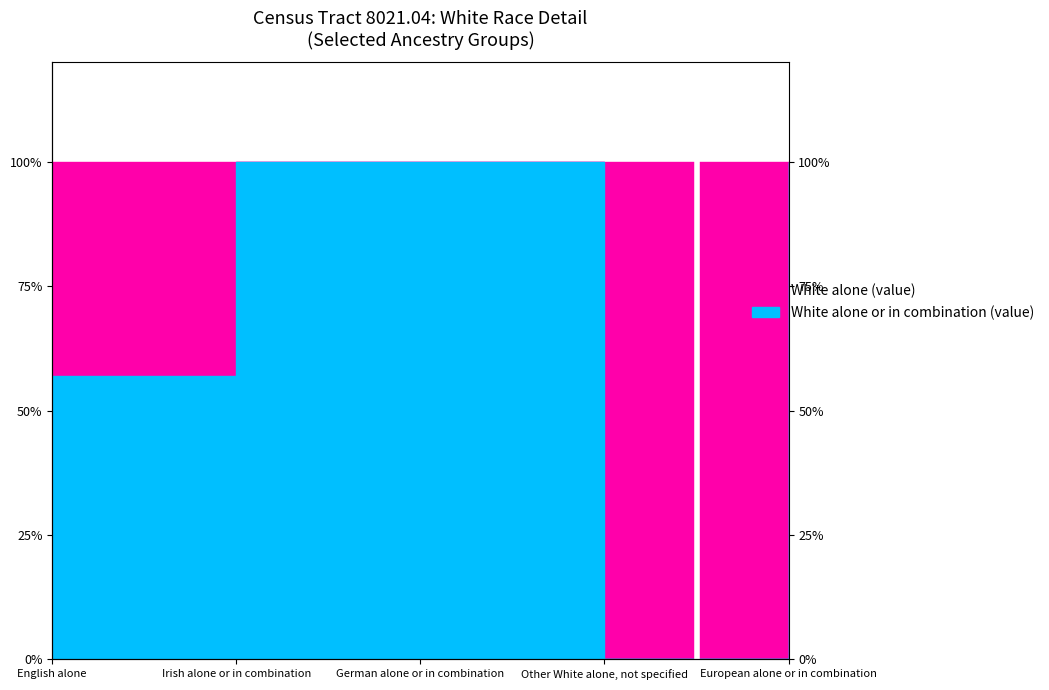

How many data points does each series have?

5